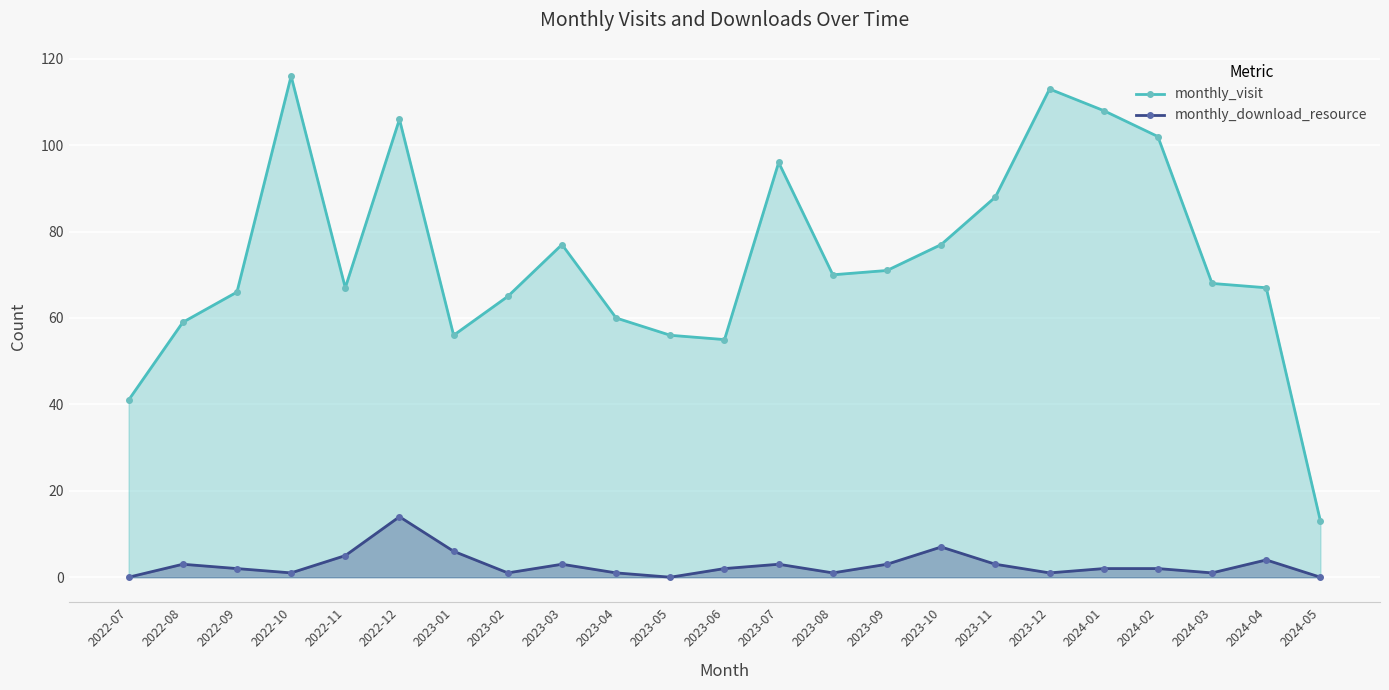

Where does the monthly_download_resource series first go above 2?

2022-08